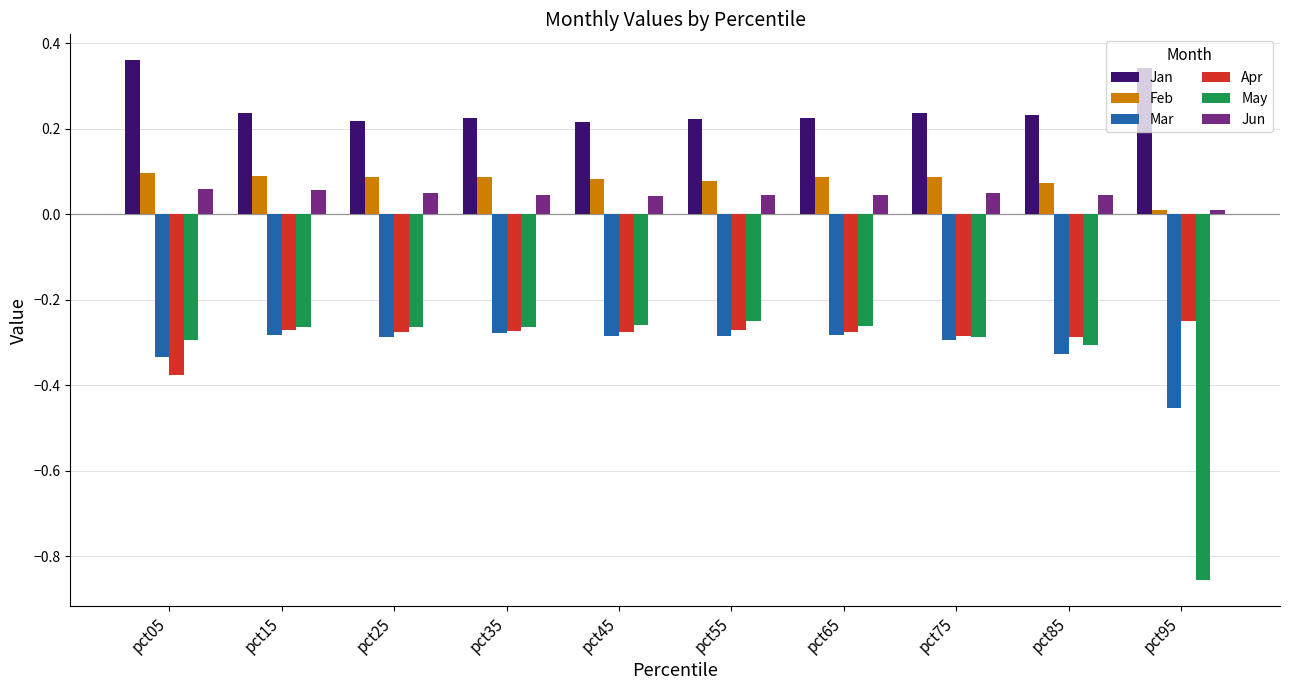

Which series has the largest total across all categories?

Jan